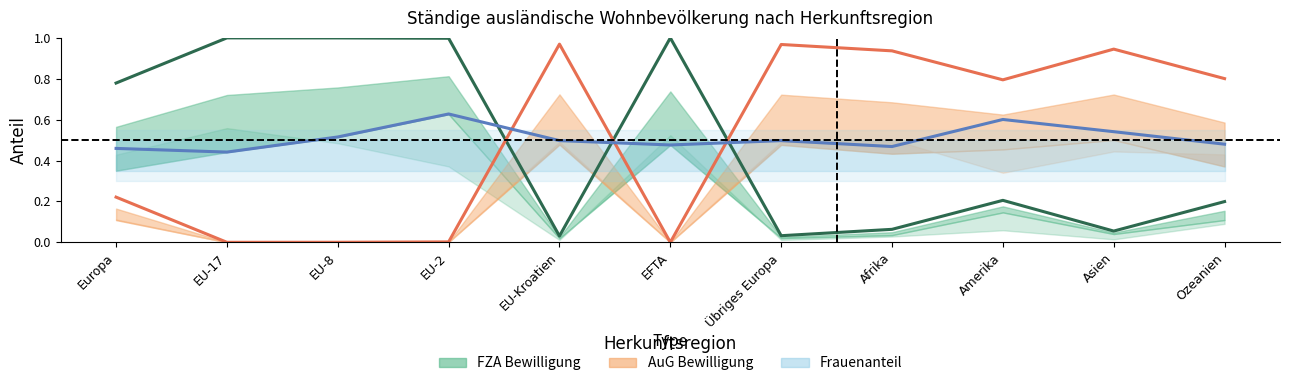

What position from the right is Asien?

2